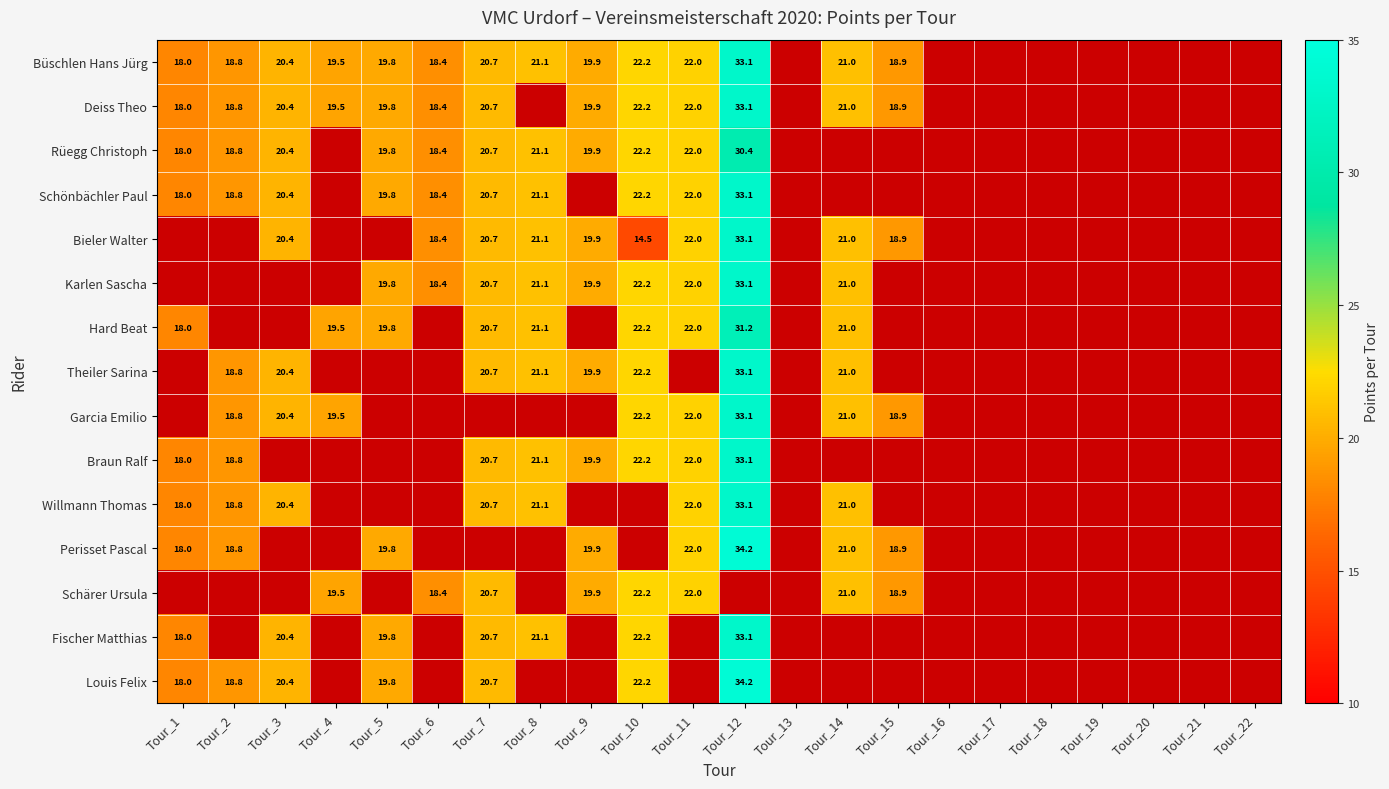

What is the minimum value shown in the chart?

14.5